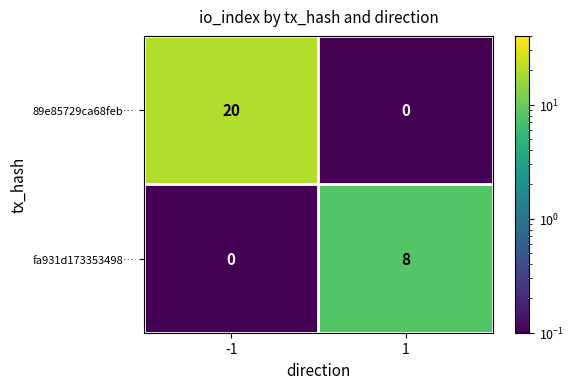

Reading right to left, transcribe all the data shown in this chart.

89e85729ca68feb…: 0	20
fa931d173353498…: 8	0